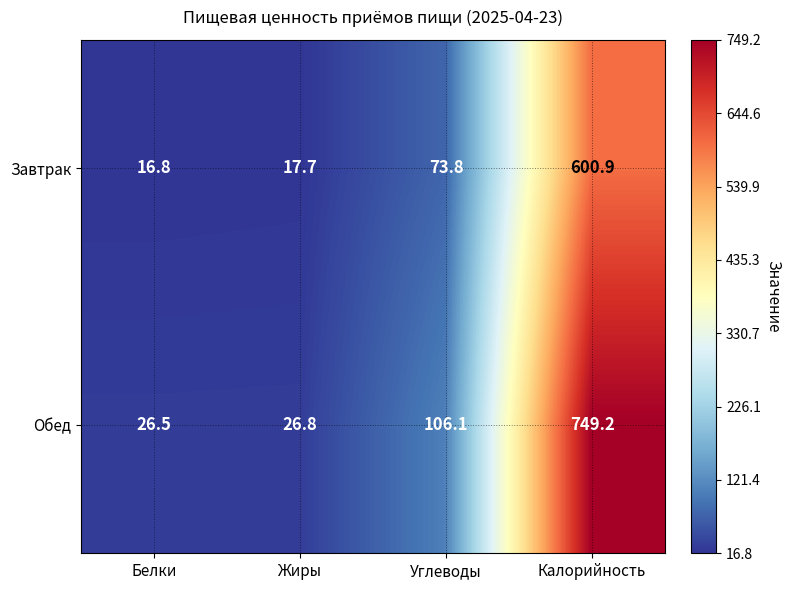

Is it true that Обед equals 106.1 at Углеводы?

True